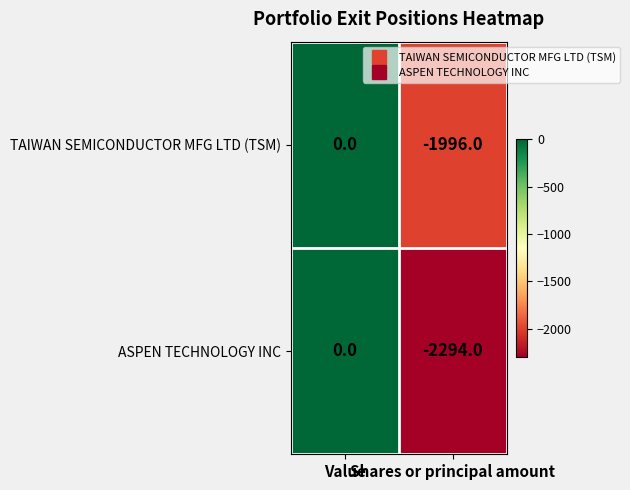

Which series has the largest range (max minus min)?

ASPEN TECHNOLOGY INC